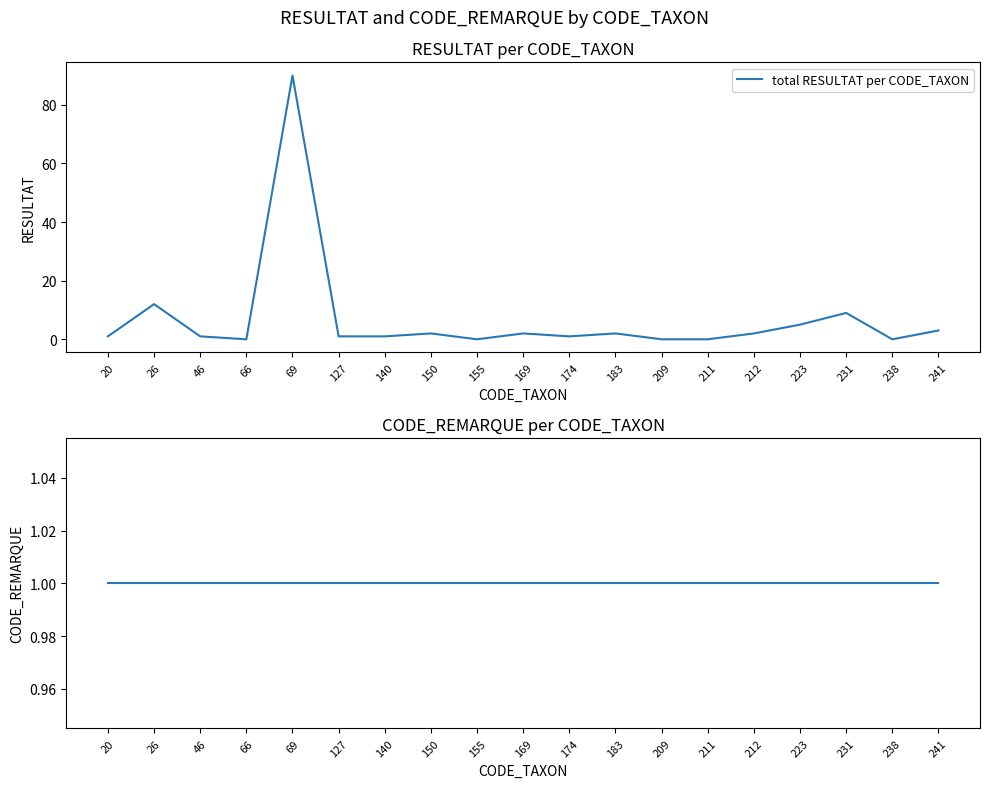

Is the value of total RESULTAT per CODE_TAXON at 127 greater than the value of mean CODE_REMARQUE per CODE_TAXON at 155?

No